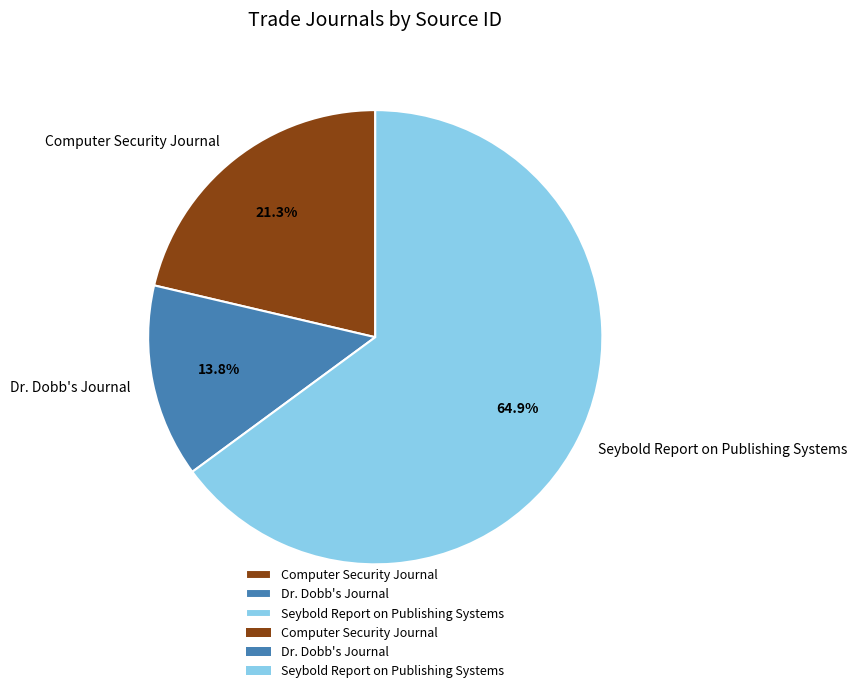

Is it true that Dr. Dobb's Journal is 19% of the pie?

False